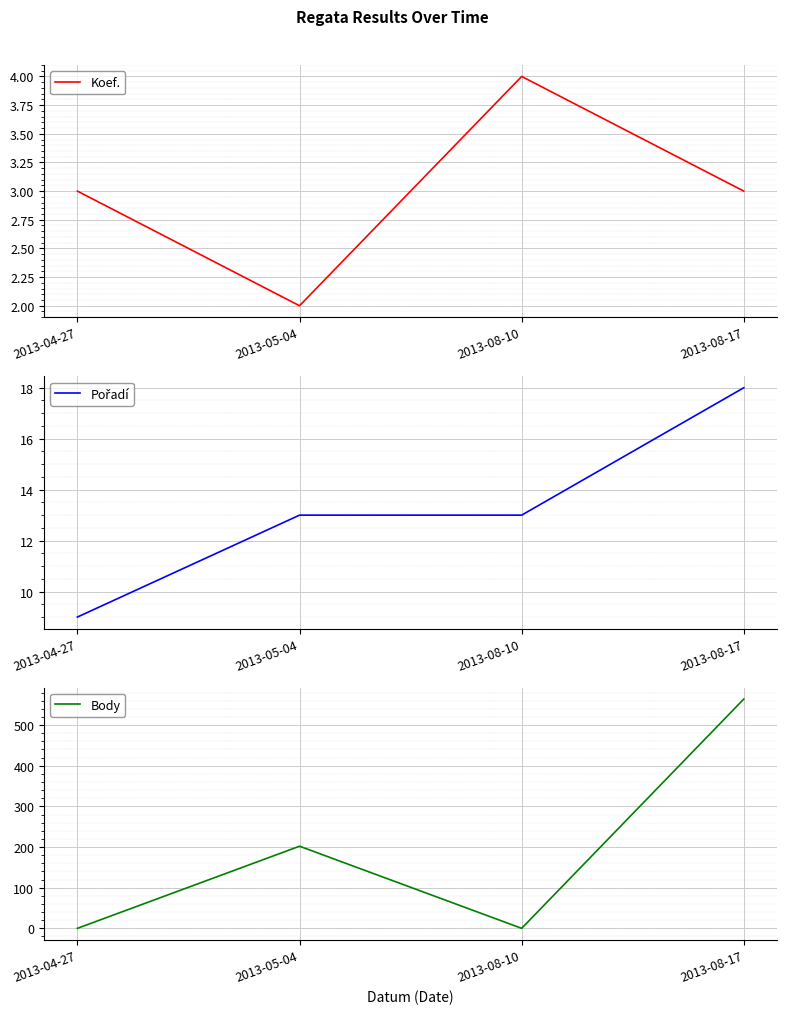

In Body, how many points are lower than both neighbors (excluding endpoints)?

1